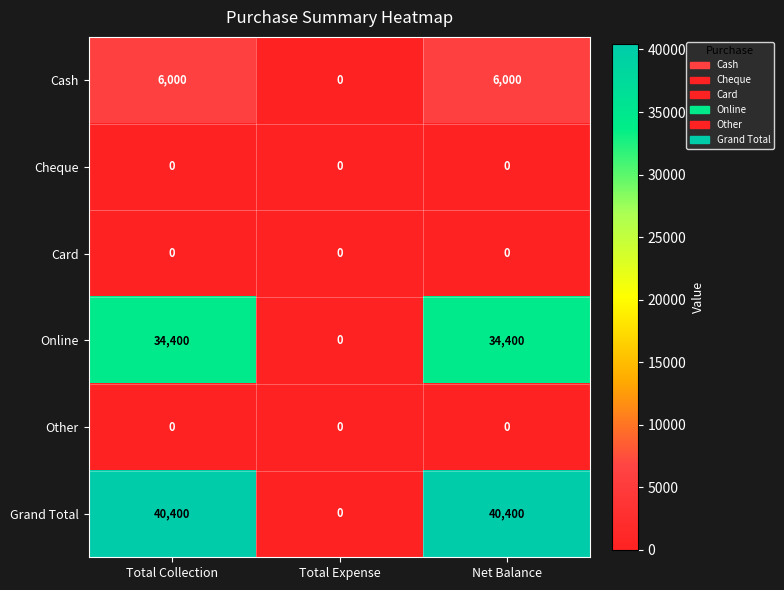

What is the sum of the Cash values at Total Expense and Total Collection?

6000